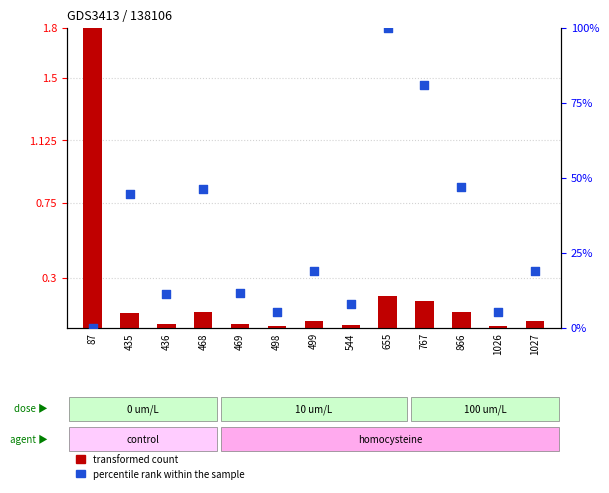

At how many categories does at least one series exceed 4?

12